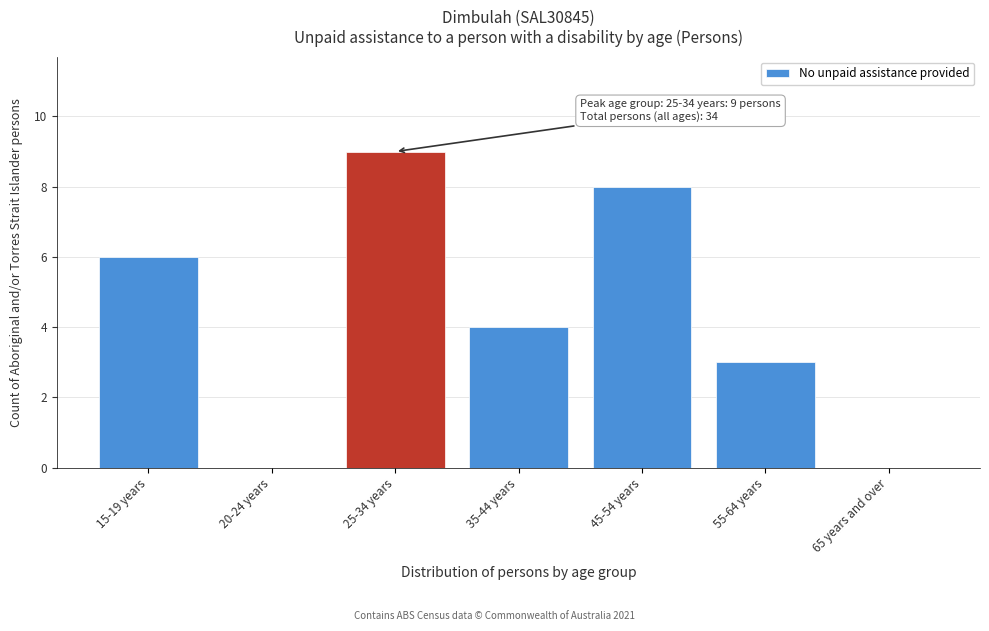

Reading left to right, list all the values displayed in this chart.

15-19 years=6	20-24 years=0	25-34 years=9	35-44 years=4	45-54 years=8	55-64 years=3	65 years and over=0